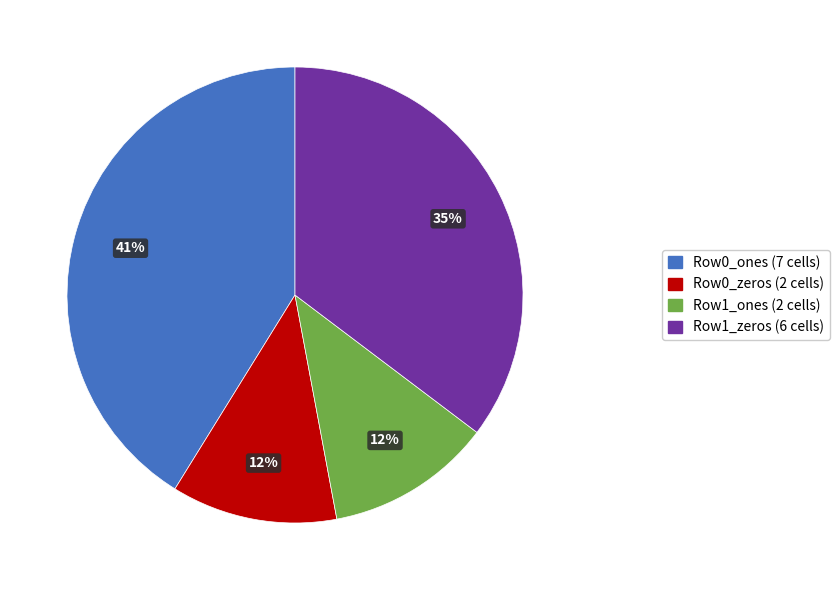

To the nearest percent, what is the difference between the largest and smallest slice percentages?

29%